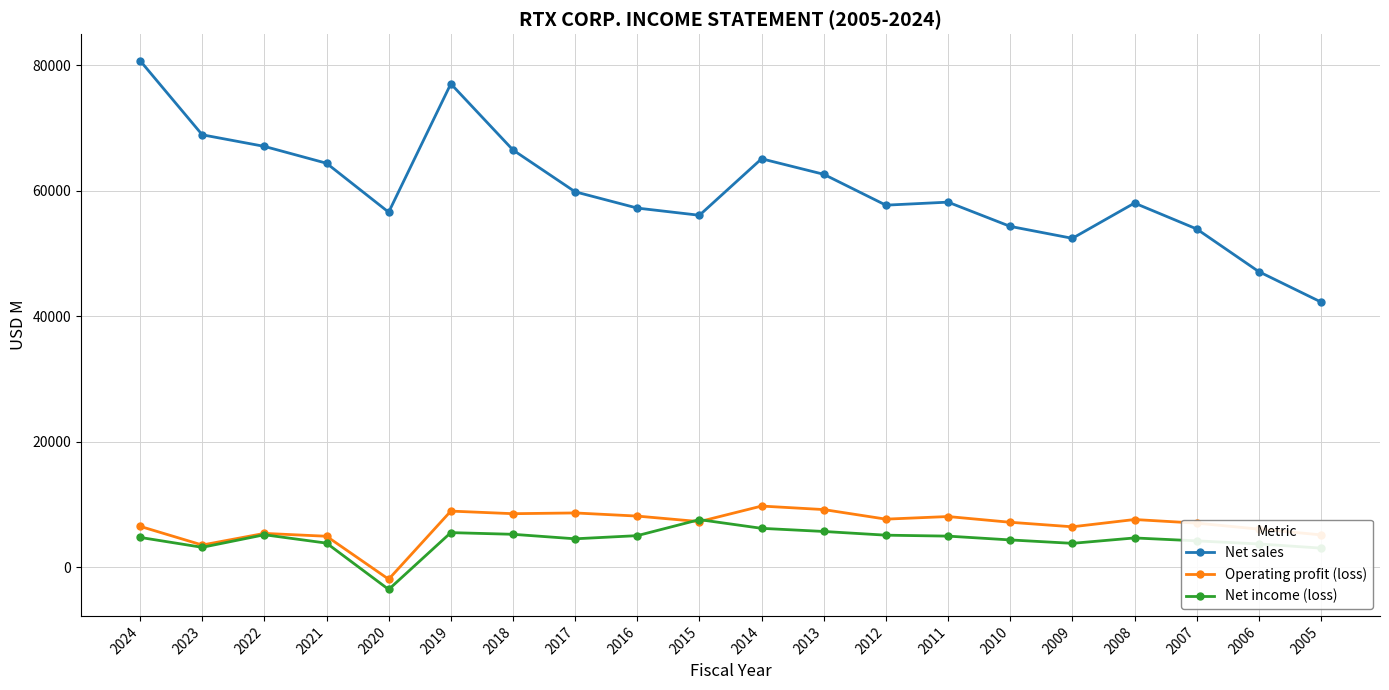

How many lines are shown in the chart?

3